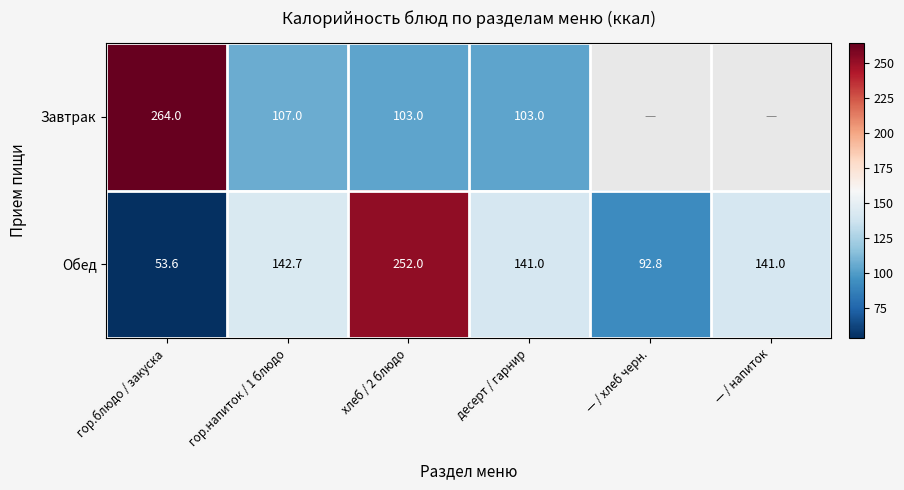

What is the difference between the highest and lowest values at гор.напиток / 1 блюдо?

35.7